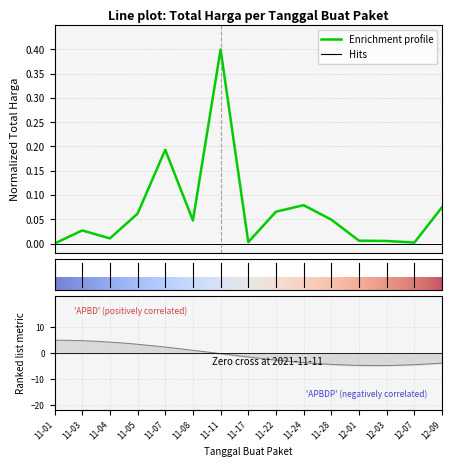

Which has a higher value, 11-28 or 11-01?

11-28